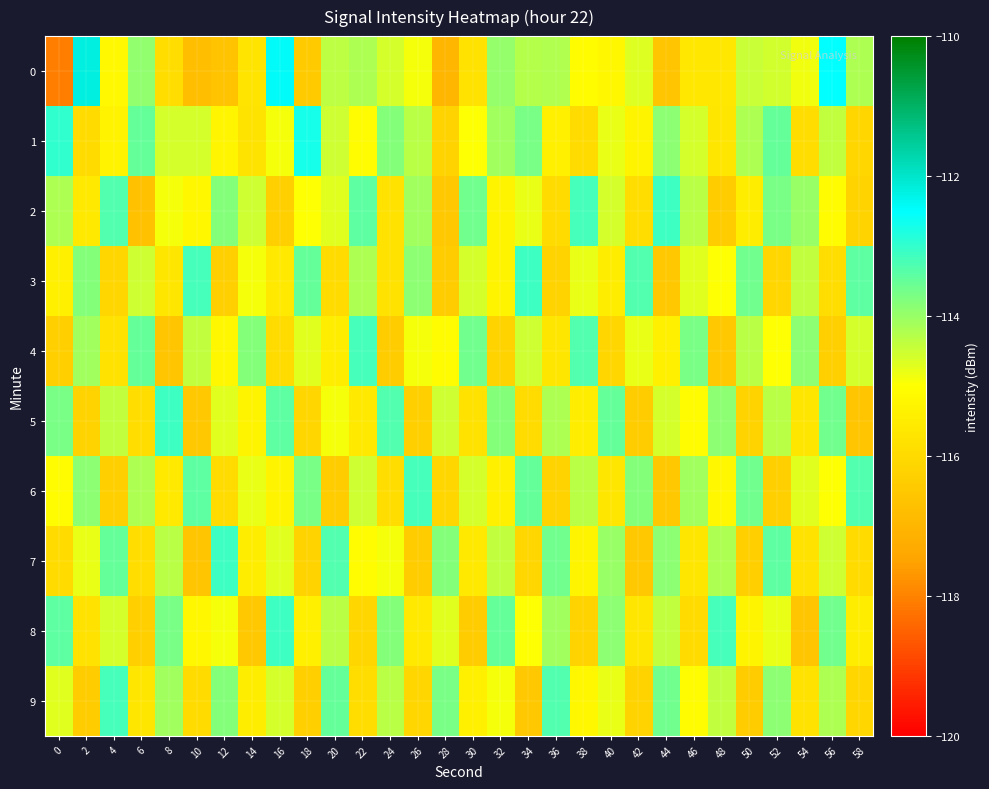

What is the spread (max minus min) of values at 40?

2.6